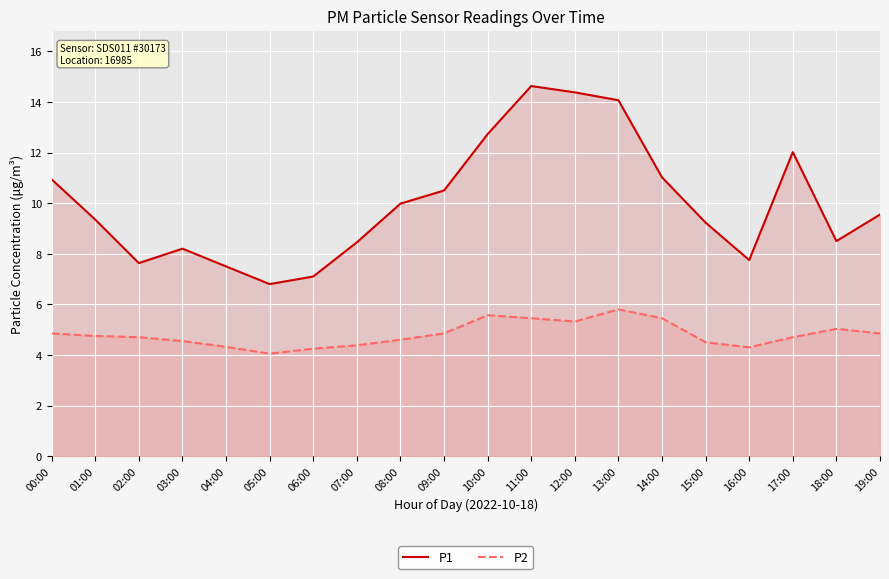

How many lines are shown in the chart?

2